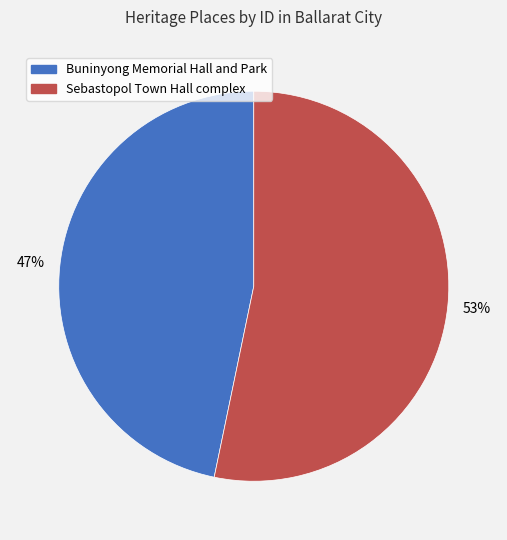

Which category has the smallest portion of the pie?

Buninyong Memorial Hall and Park